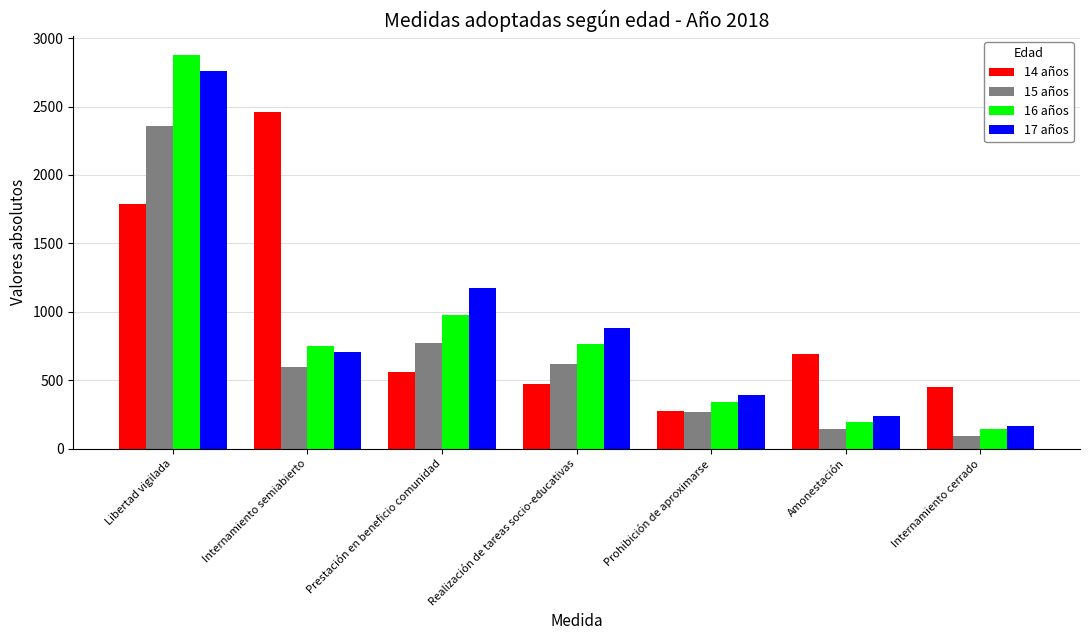

The 15 años series shows 1034 at Realización de tareas socio-educativas. True or false?

False